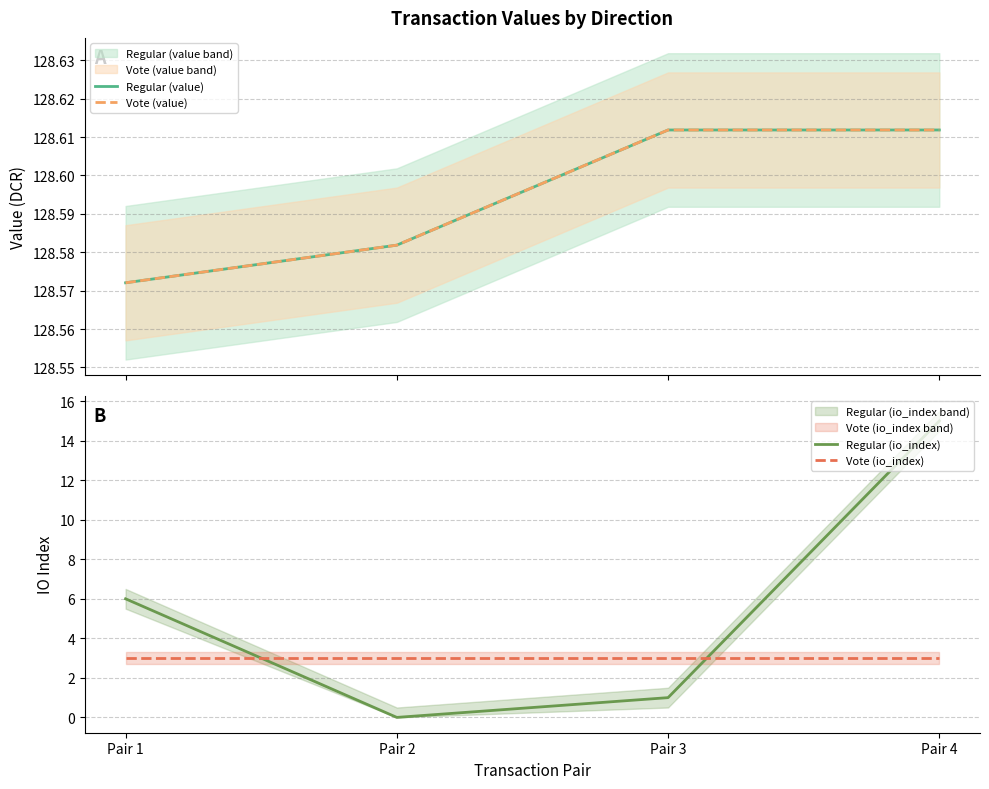

What is the maximum value shown in the chart?

128.6